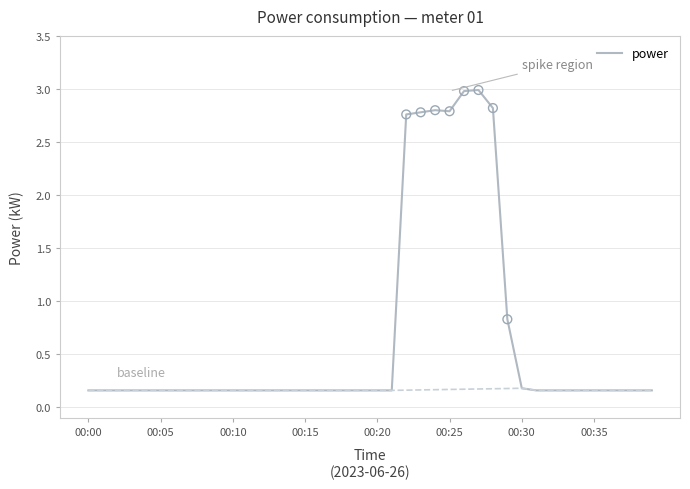

Between 31 and 00:15, which is larger?

31